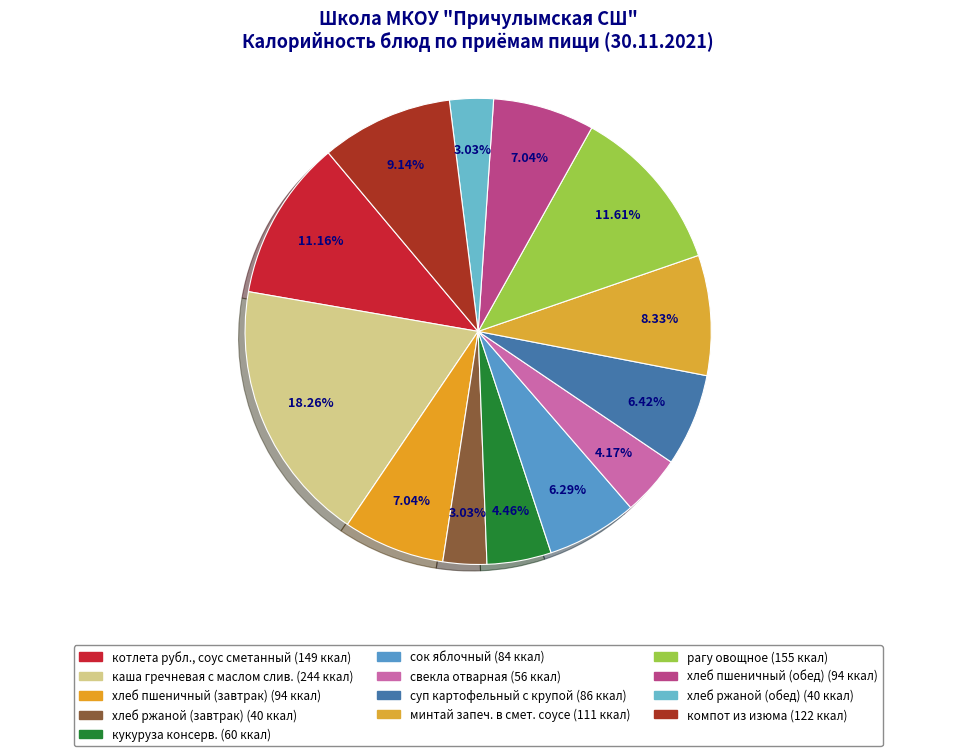

How many segments does this pie chart have?

13